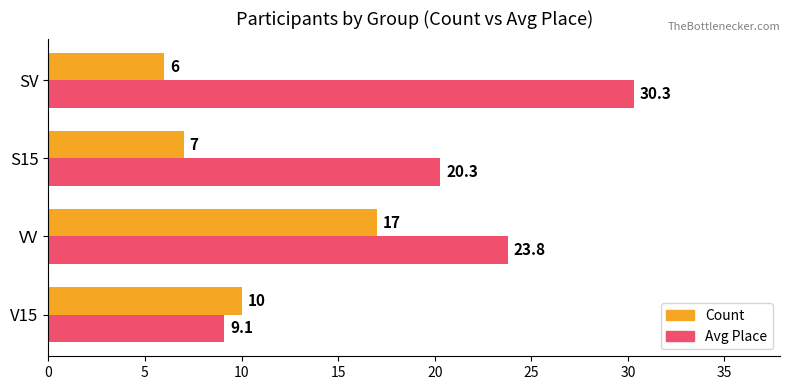

Which series has the largest range (max minus min)?

Avg Place